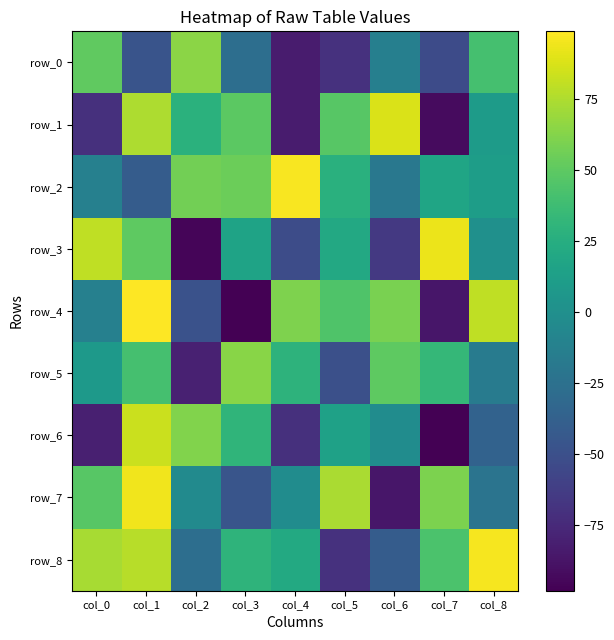

What is the greatest value displayed?

99